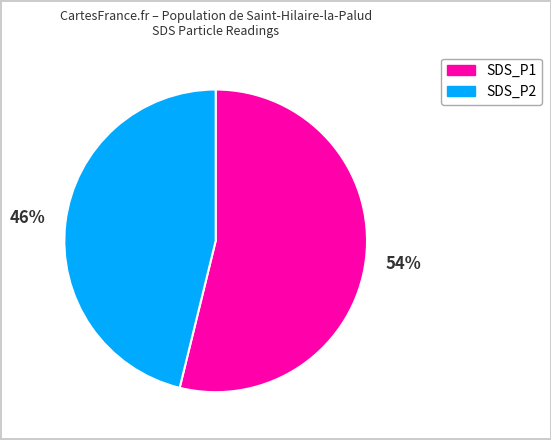

True or false: SDS_P1 accounts for 47% of the total.

False